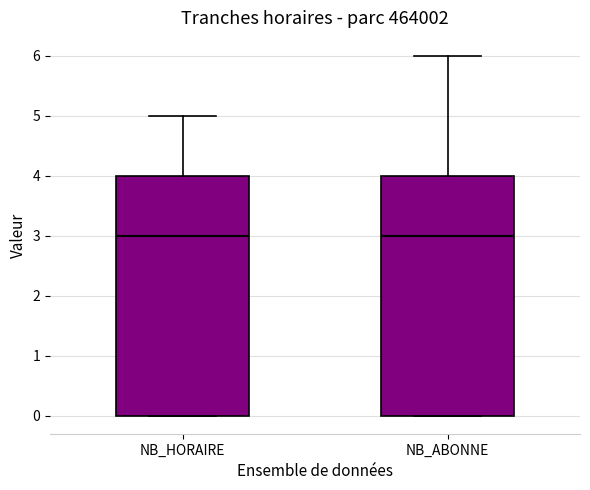

Reading left to right, transcribe this box plot: for each box, give where its median line is, the range the box spans, and where its two whiskers end, as read against the y-axis. The values are not printed on the chart, so give them approximately, as read against the axis.

NB_HORAIRE: median 3, box 0 to 4, whiskers 0 to 5
NB_ABONNE: median 3, box 0 to 4, whiskers 0 to 6